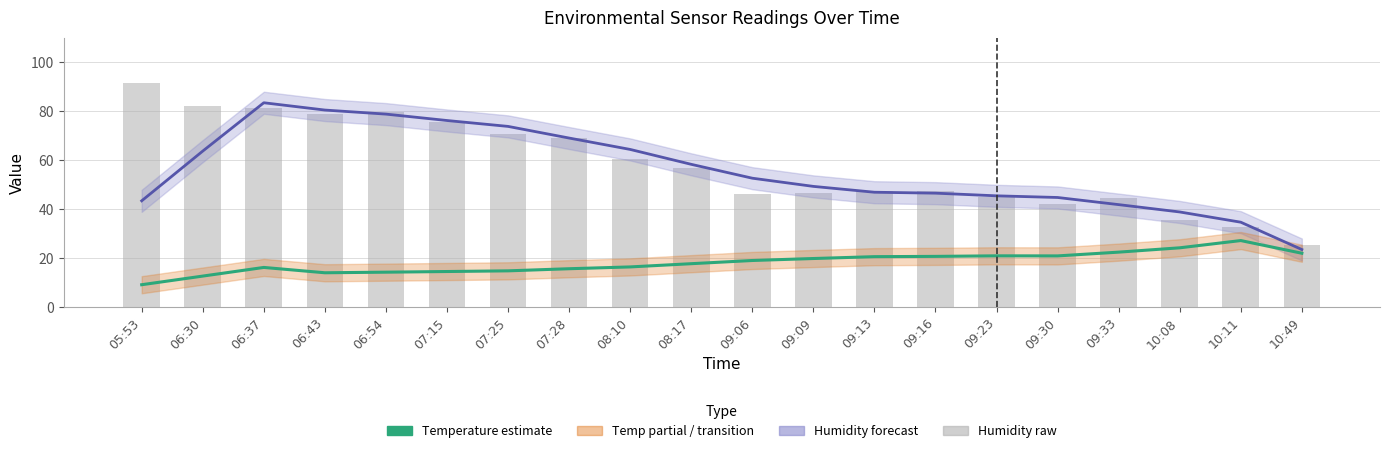

Reading left to right, list all the values displayed in this chart.

BME280_humidity (estimate): 05:53=43.5	06:30=63.8	06:37=83.5	06:43=80.5	06:54=78.9	07:15=76.3	07:25=73.9	07:28=69.1	08:10=64.5	08:17=58.4	09:06=52.7	09:09=49.4	09:13=47.0	09:16=46.6	09:23=45.5	09:30=44.8	09:33=41.9	10:08=38.9	10:11=34.7	10:49=23.6
BME280_temperature (estimate): 05:53=9.2	06:30=12.7	06:37=16.3	06:43=14.1	06:54=14.3	07:15=14.6	07:25=14.9	07:28=15.7	08:10=16.5	08:17=17.8	09:06=19.1	09:09=19.9	09:13=20.7	09:16=20.8	09:23=21.0	09:30=21.0	09:33=22.5	10:08=24.3	10:11=27.2	10:49=22.1
BME280_humidity (raw): 05:53=91.7	06:30=82.2	06:37=81.2	06:43=78.9	06:54=79.8	07:15=75.6	07:25=70.8	07:28=69.3	08:10=60.7	08:17=57.0	09:06=46.4	09:09=46.7	09:13=47.4	09:16=47.4	09:23=44.9	09:30=42.3	09:33=44.6	10:08=35.8	10:11=32.9	10:49=25.6